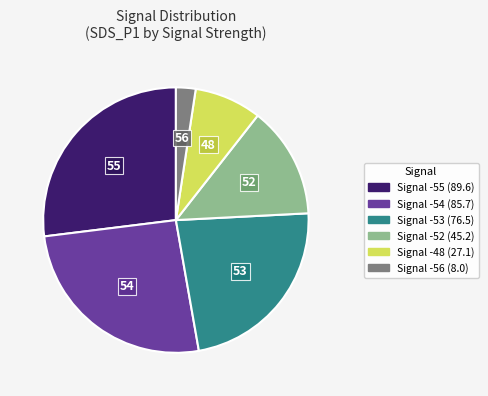

Is there a majority slice in this chart?

No